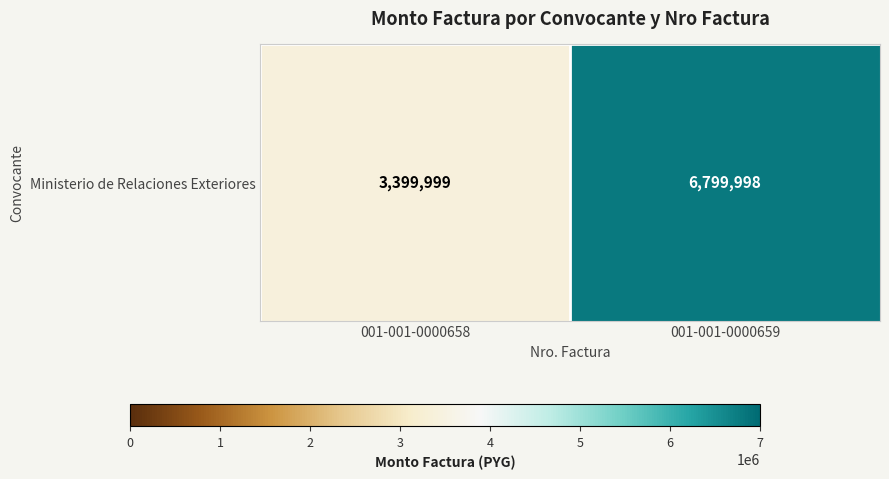

What is the difference between the maximum and minimum values?

3399999